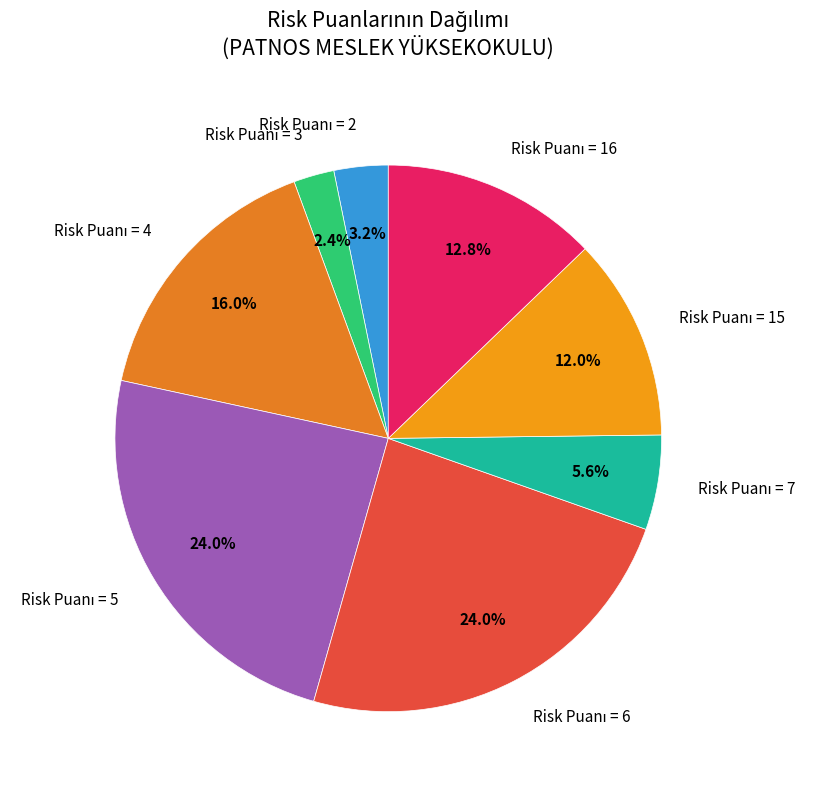

Is there any slice that represents more than half of the pie?

No